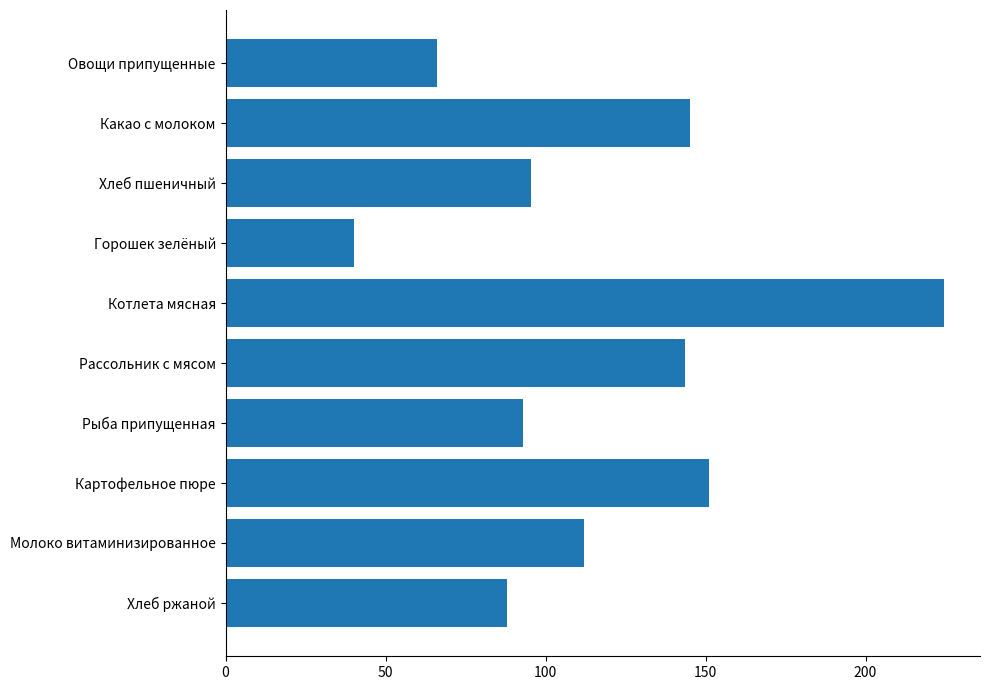

What value does the data have at Котлета мясная?

224.5